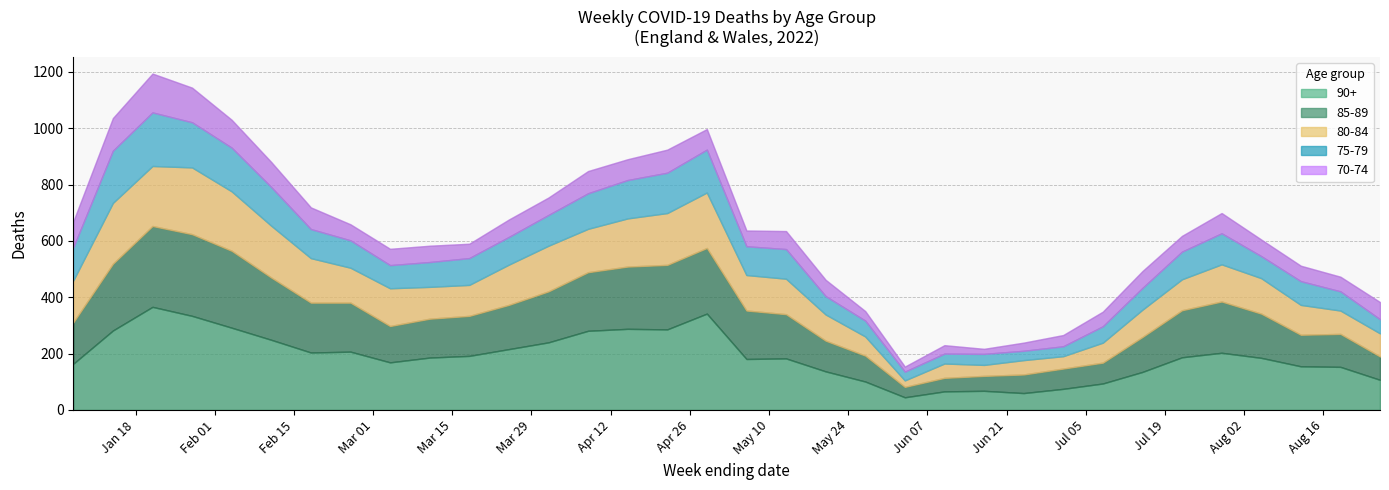

Is the value of 90+ at 2022-03-18 greater than the value of 80-84 at 2022-04-08?

Yes